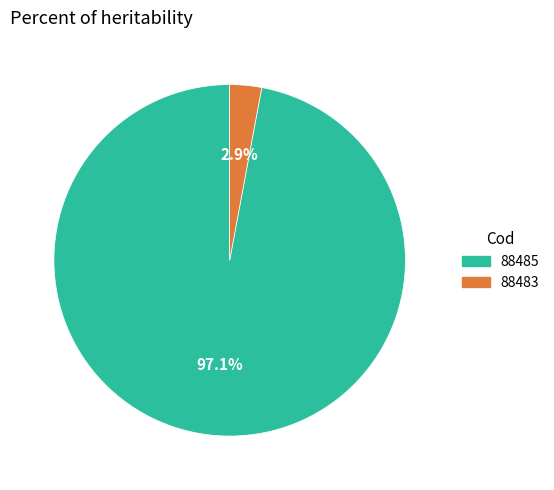

To the nearest percent, what is the average slice percentage?

50%